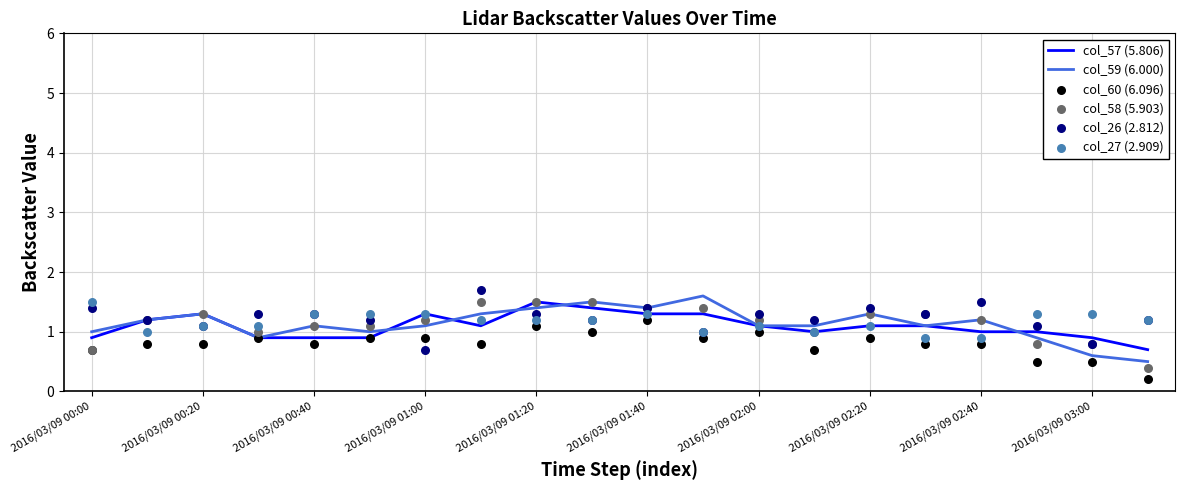

Which series has the widest spread of Y values?

col_59 (6.000)